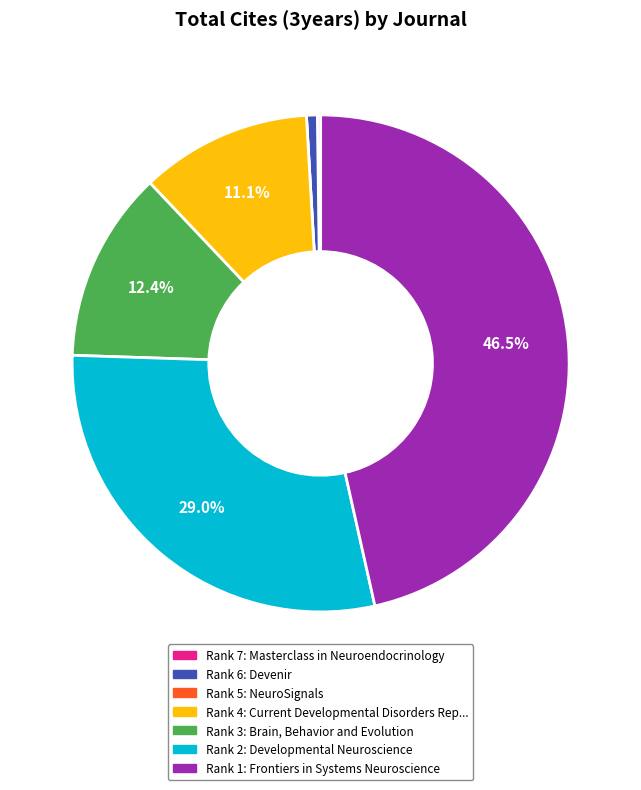

Is there any slice that represents more than half of the pie?

No